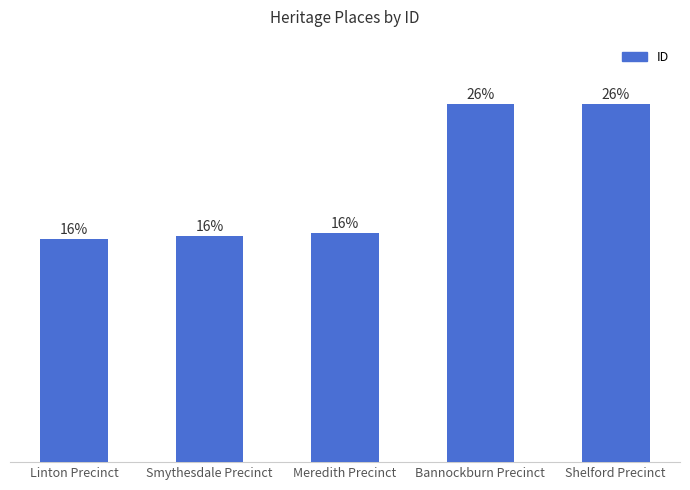

Between Linton Precinct and Smythesdale Precinct, which is larger?

Smythesdale Precinct